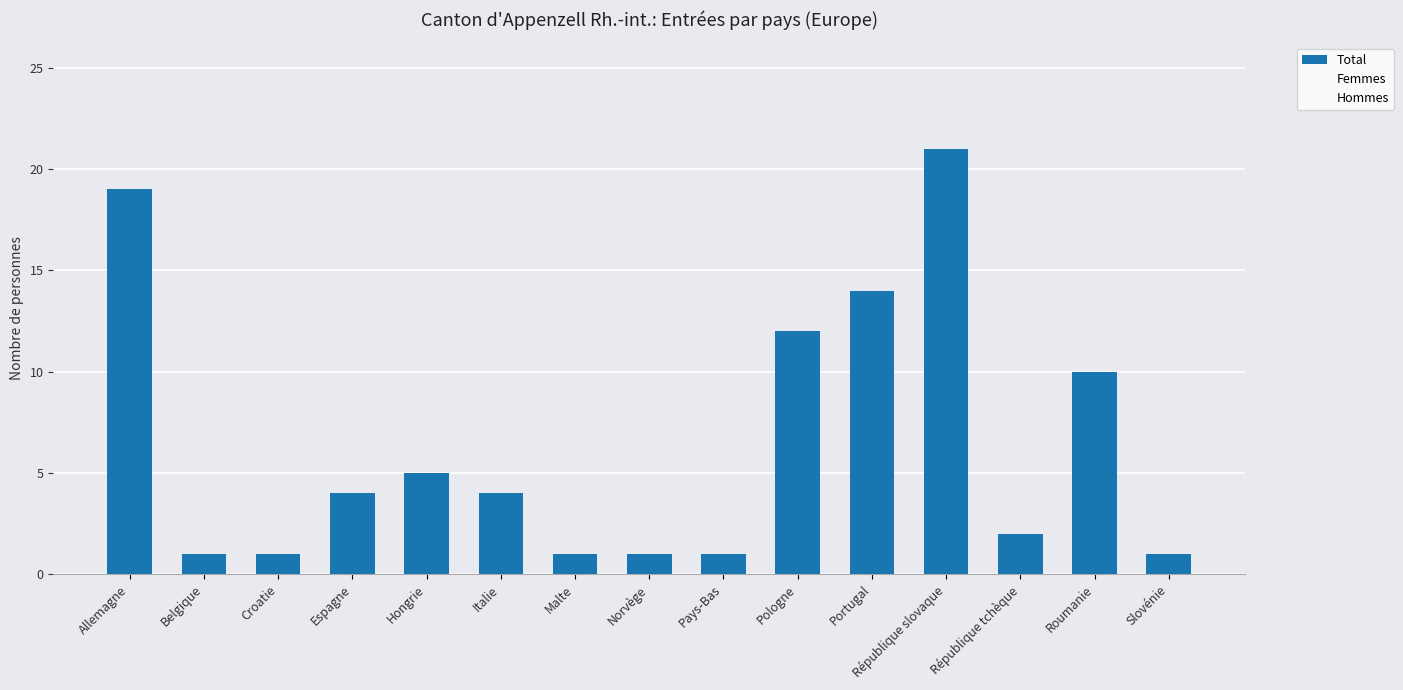

How many distinct data groups are displayed?

1